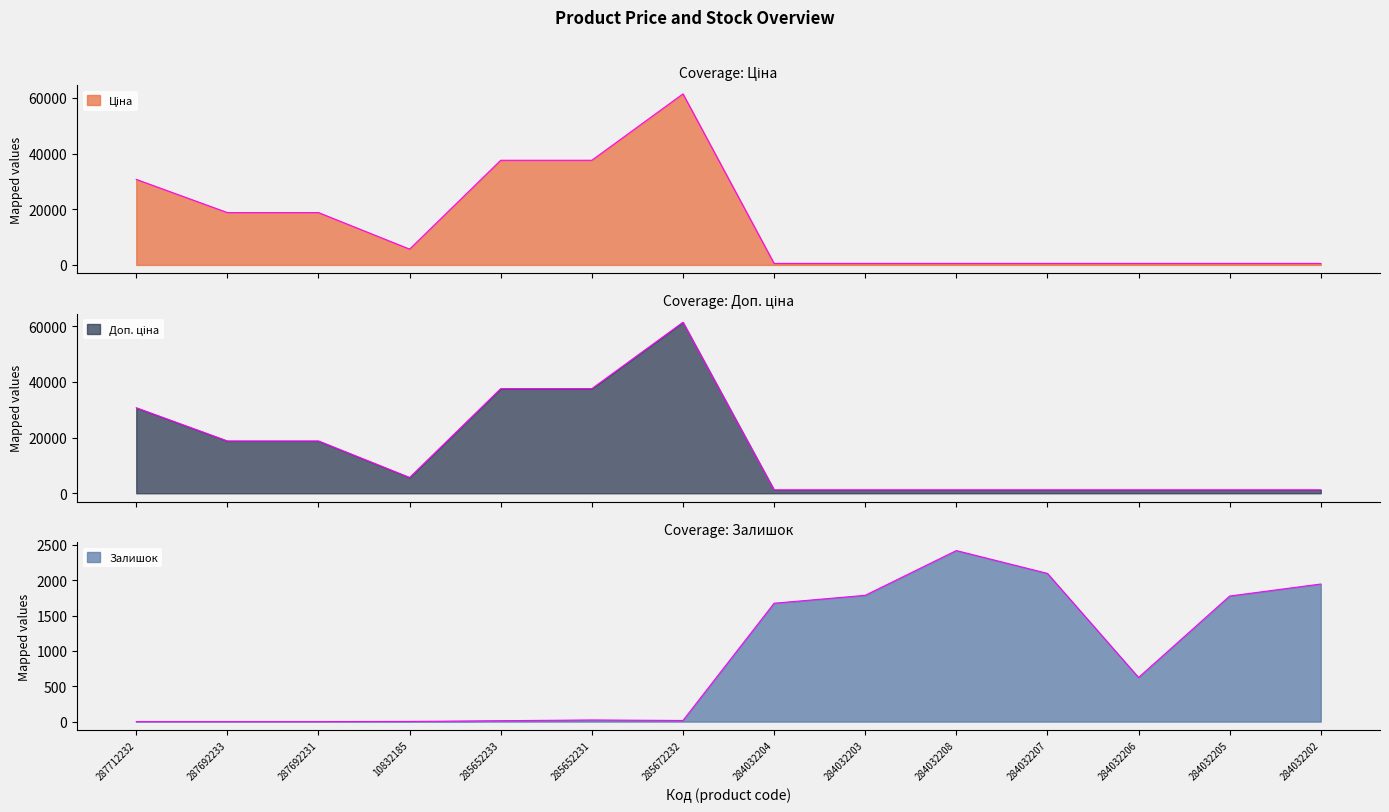

What is the lowest value of the Ціна series?

539.0